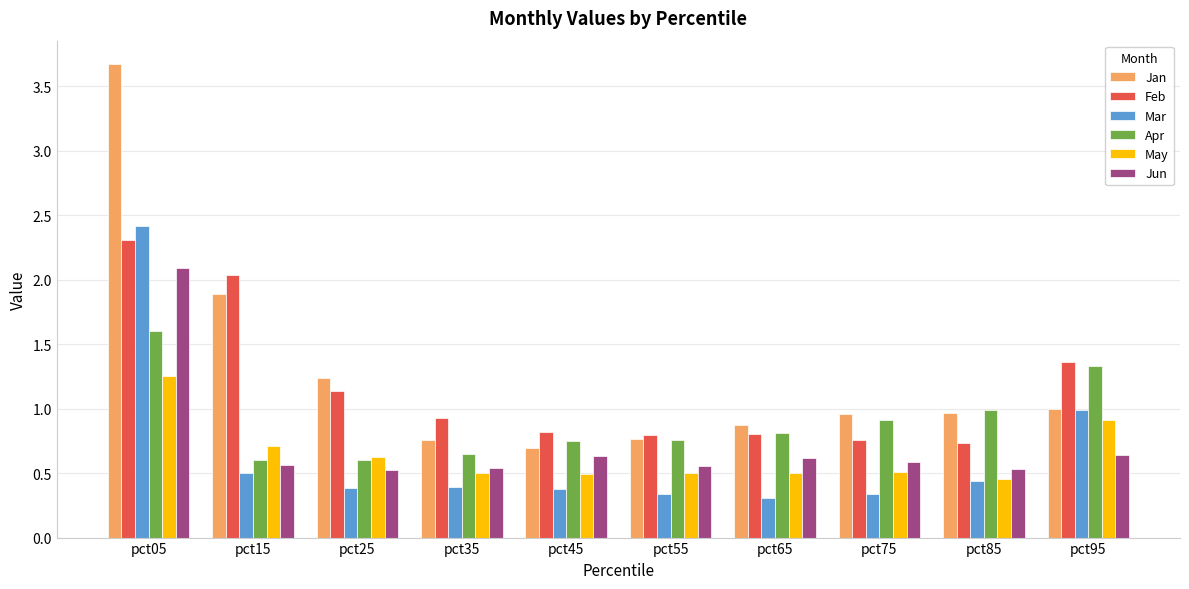

At which category does the chart reach its peak across all series?

pct05